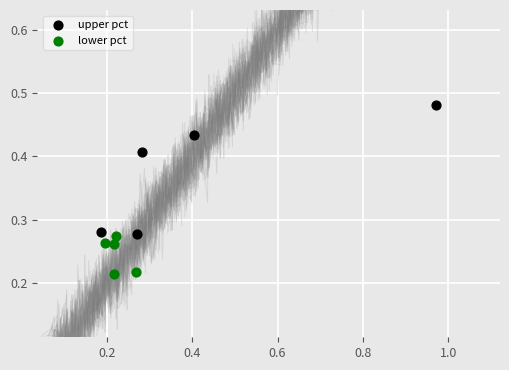

Which series has the widest spread of Y values?

upper pct